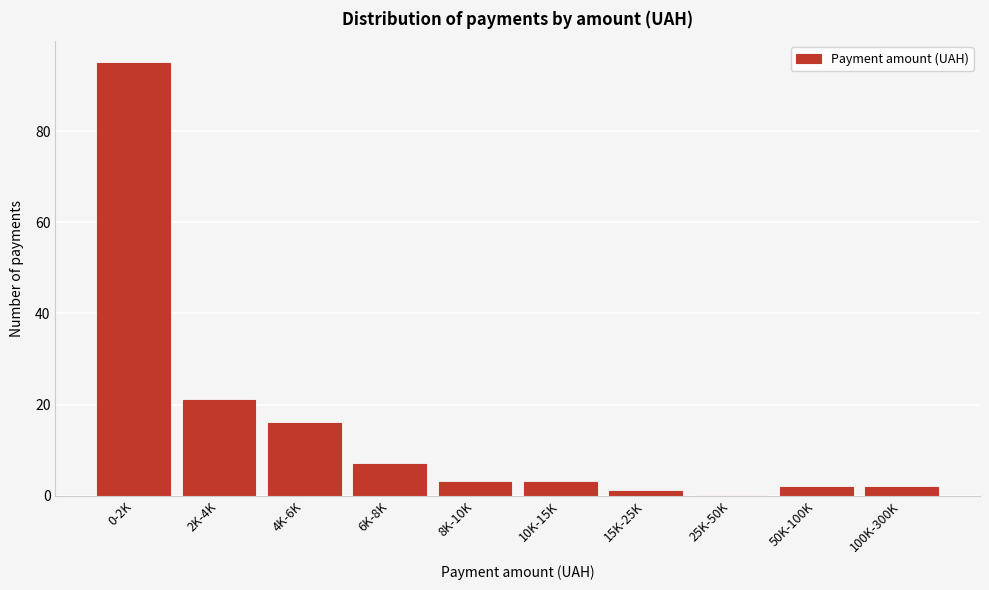

Reading right to left, what are all the values shown in this chart?

100K-300K=2	50K-100K=2	25K-50K=0	15K-25K=1	10K-15K=3	8K-10K=3	6K-8K=7	4K-6K=16	2K-4K=21	0-2K=95